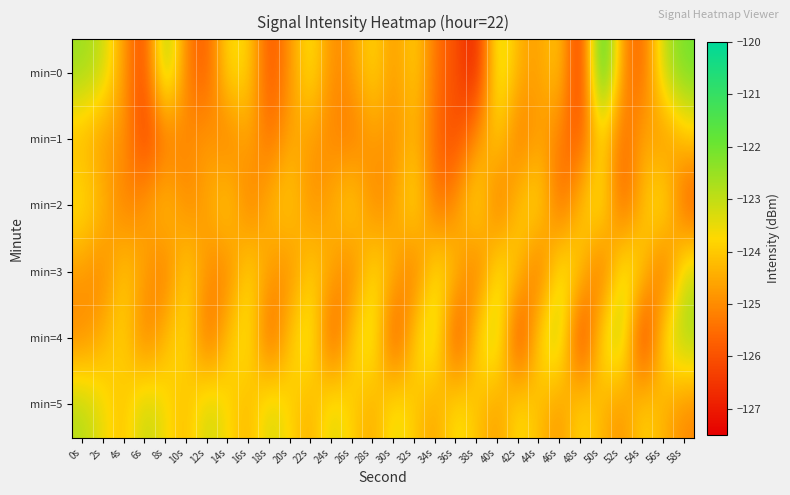

What is the maximum value shown in the chart?

-120.5